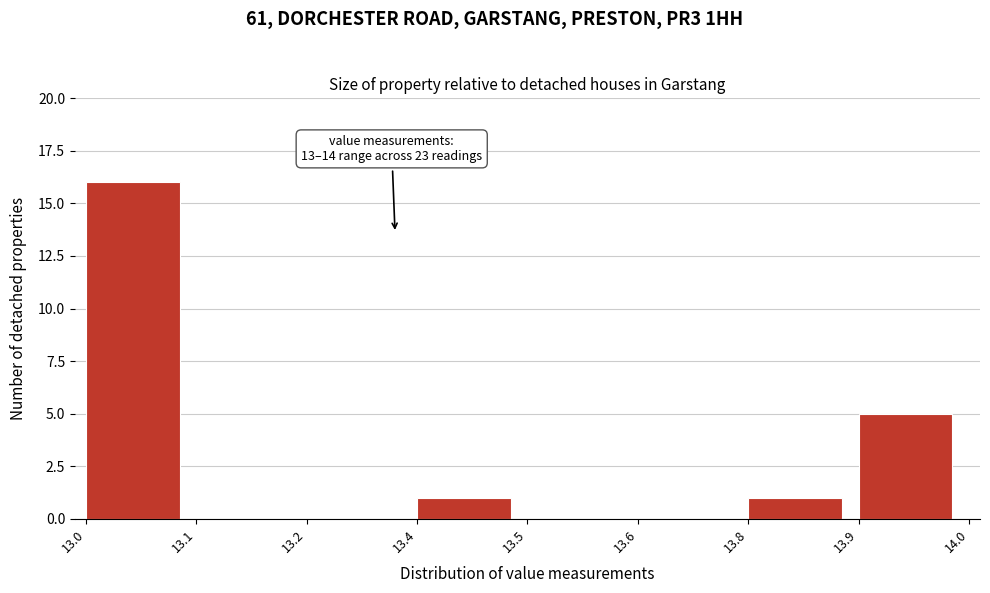

Reading left to right, transcribe all the data shown in this chart.

13.0=16	13.1=0	13.2=0	13.4=1	13.5=0	13.6=0	13.8=1	13.9=5